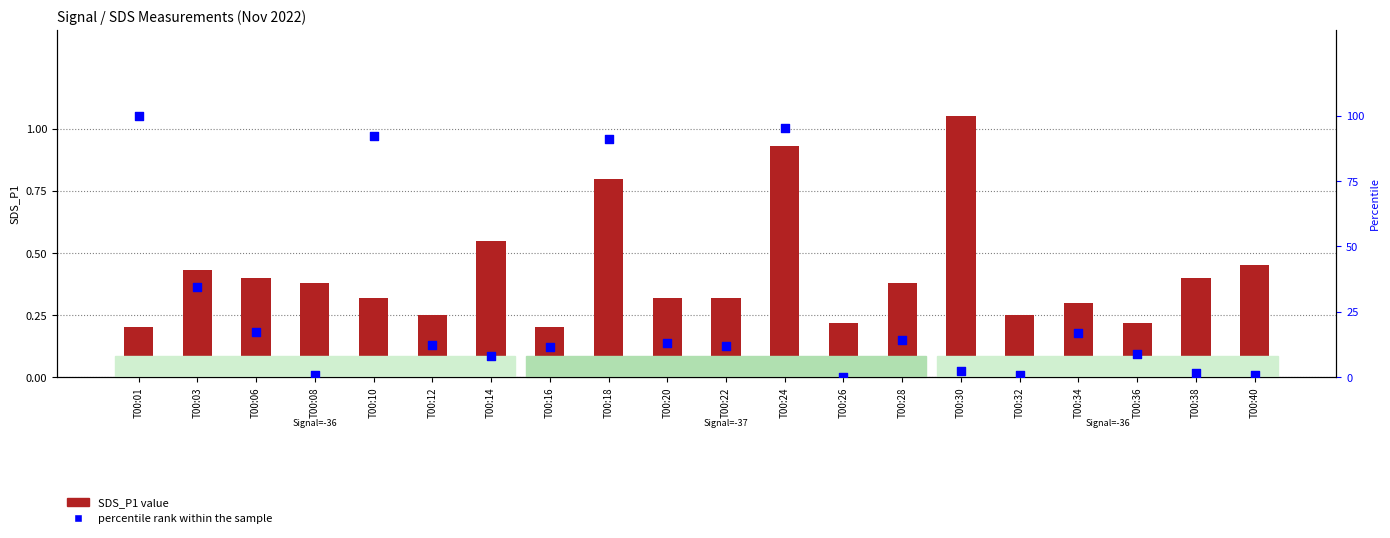

Is the value of SDS_P1 at T00:40 greater than the value of percentile rank within the sample at T00:08?

No